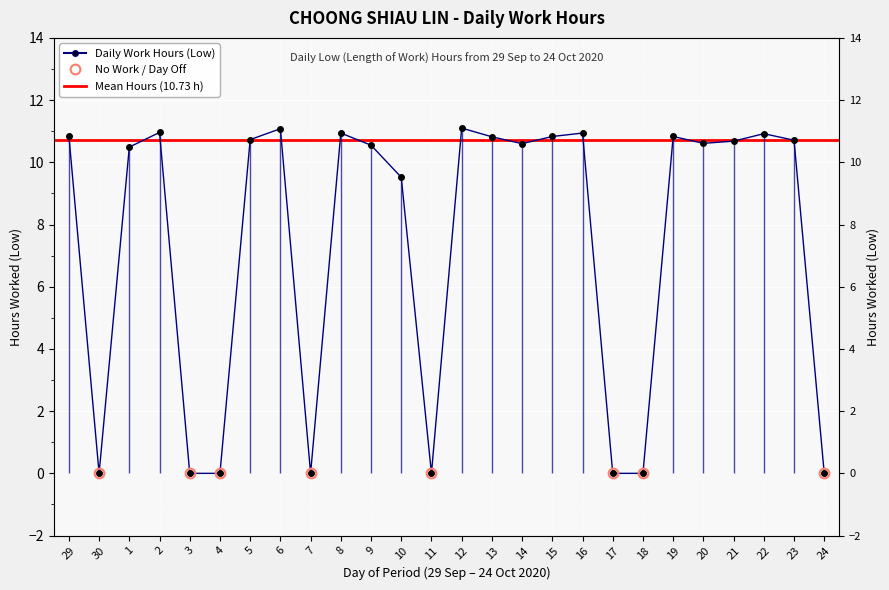

Reading left to right, extract all data points from this chart.

29=10.8	30=0.0	1=10.5	2=11.0	3=0.0	4=0.0	5=10.7	6=11.1	7=0.0	8=10.9	9=10.6	10=9.5	11=0.0	12=11.1	13=10.8	14=10.6	15=10.8	16=10.9	17=0.0	18=0.0	19=10.8	20=10.6	21=10.7	22=10.9	23=10.7	24=0.0